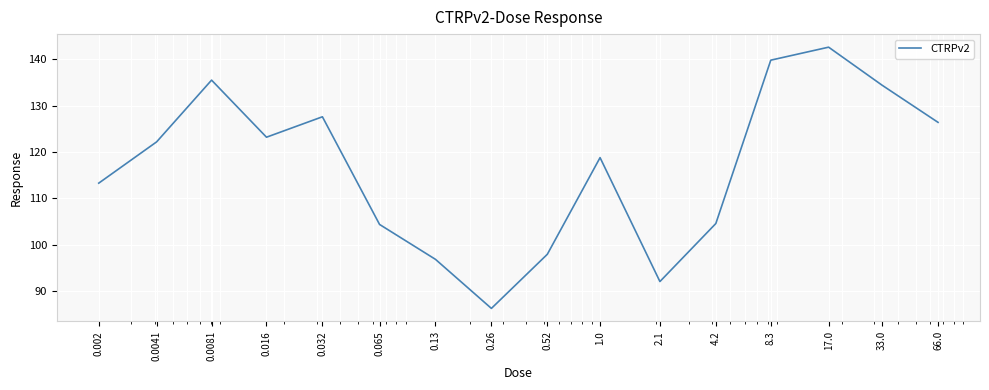

What is the maximum value shown in the chart?

142.6